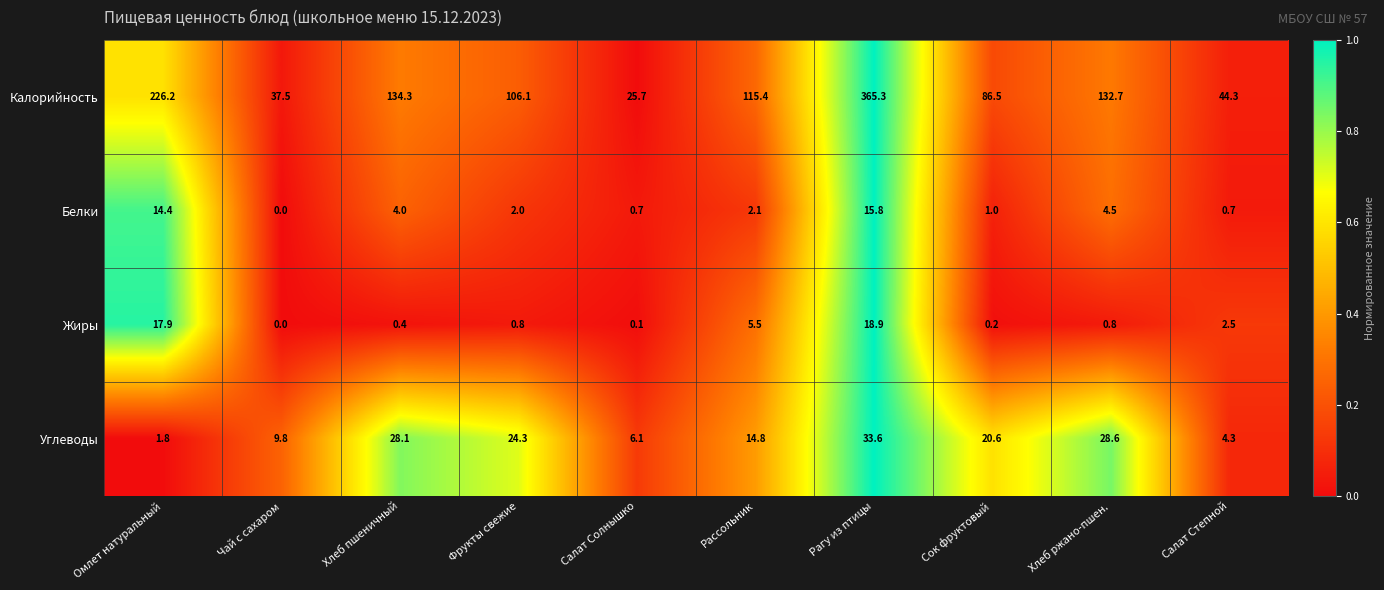

Rank the series at Омлет натуральный from lowest to highest value.

Углеводы, Белки, Жиры, Калорийность